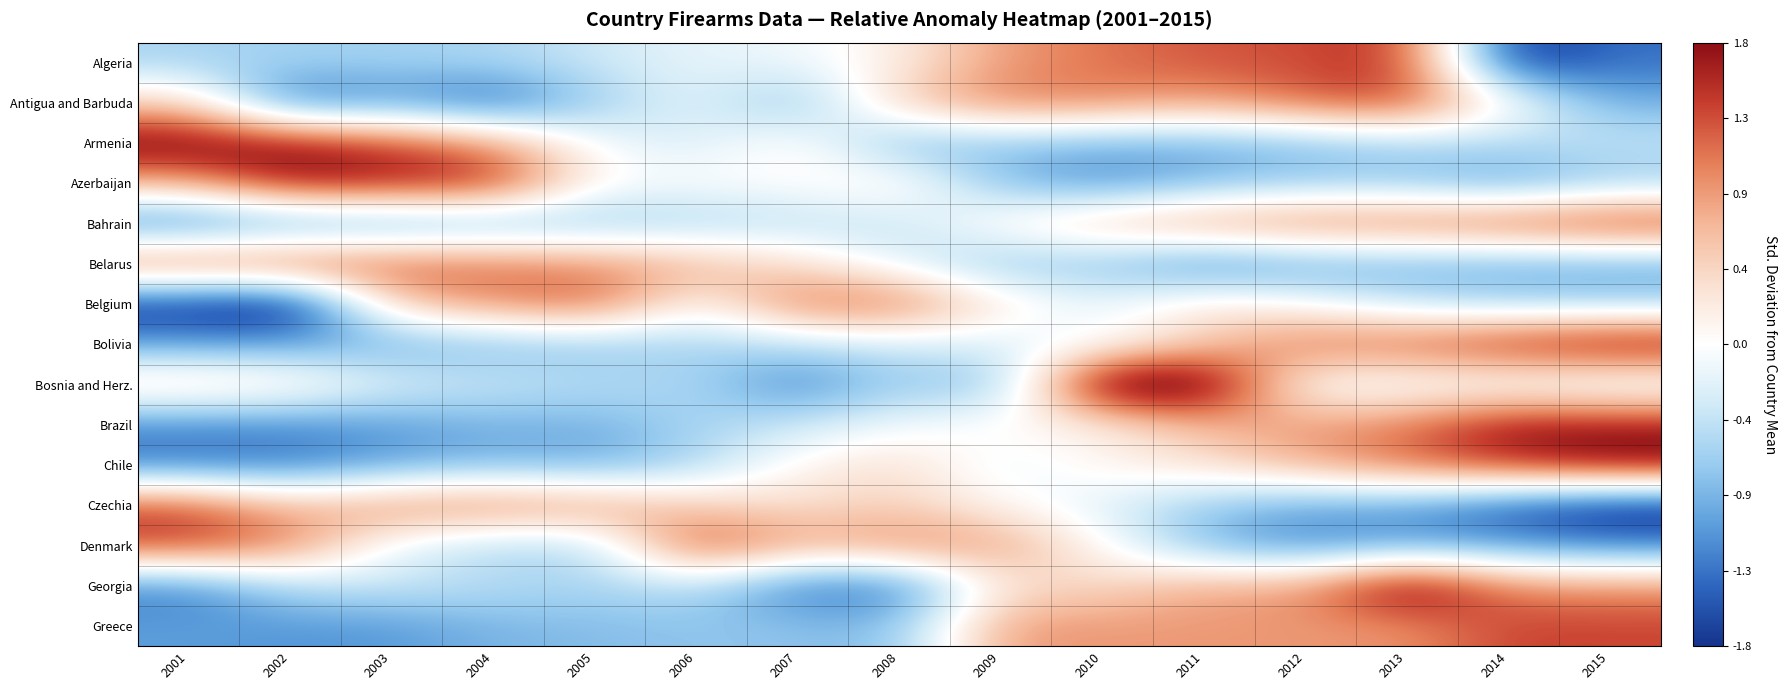

Reading left to right, transcribe all the data shown in this chart.

Algeria: 2001=-0.6	2002=-0.6	2003=-0.6	2004=-0.6	2005=-0.4	2006=-0.2	2007=-0.1	2008=0.2	2009=0.9	2010=1.1	2011=1.3	2012=1.3	2013=1.5	2014=-1.9	2015=-1.4
Antigua and Barbuda: 2001=0.5	2002=-1.5	2003=-1.1	2004=-1.5	2005=-0.7	2006=-0.2	2007=-0.9	2008=0.6	2009=1.1	2010=1.0	2011=0.8	2012=1.2	2013=1.4	2014=0.1	2015=-0.9
Armenia: 2001=2.0	2002=1.8	2003=1.4	2004=0.9	2005=-0.1	2006=-0.3	2007=0.2	2008=-0.9	2009=-0.8	2010=-0.9	2011=-0.9	2012=-0.8	2013=-0.6	2014=-0.5	2015=-0.4
Azerbaijan: 2001=0.8	2002=1.8	2003=1.7	2004=1.6	2005=0.0	2006=0.0	2007=0.0	2008=0.2	2009=-0.8	2010=-1.2	2011=-0.9	2012=-0.7	2013=-0.8	2014=-1.1	2015=-0.7
Bahrain: 2001=-1.4	2002=-1.2	2003=-1.1	2004=-0.9	2005=-0.8	2006=-0.6	2007=-0.5	2008=-0.4	2009=0.2	2010=0.6	2011=1.0	2012=1.1	2013=1.2	2014=1.3	2015=1.6
Belarus: 2001=1.3	2002=1.4	2003=1.3	2004=1.1	2005=1.0	2006=0.7	2007=0.4	2008=-0.2	2009=-0.8	2010=-0.8	2011=-1.3	2012=-1.0	2013=-1.0	2014=-1.0	2015=-1.0
Belgium: 2001=-1.9	2002=-2.1	2003=0.6	2004=1.0	2005=1.3	2006=-0.0	2007=1.2	2008=1.2	2009=0.3	2010=-0.2	2011=0.3	2012=-0.0	2013=-0.4	2014=-0.6	2015=-0.7
Bolivia: 2001=-1.0	2002=-1.1	2003=-1.0	2004=-0.8	2005=-0.8	2006=-0.6	2007=-0.5	2008=-0.4	2009=-0.3	2010=-0.1	2011=0.5	2012=1.2	2013=1.3	2014=1.7	2015=1.9
Bosnia and Herz.: 2001=0.5	2002=0.3	2003=-0.2	2004=-0.4	2005=-0.5	2006=-0.6	2007=-1.3	2008=-0.6	2009=-0.9	2010=2.4	2011=2.3	2012=-0.2	2013=-0.1	2014=-0.2	2015=-0.4
Brazil: 2001=-1.2	2002=-1.2	2003=-1.1	2004=-0.9	2005=-0.9	2006=-0.6	2007=-0.4	2008=-0.1	2009=0.1	2010=0.1	2011=0.7	2012=0.9	2013=1.1	2014=1.8	2015=1.7
Chile: 2001=-1.3	2002=-1.3	2003=-1.1	2004=-0.9	2005=-1.0	2006=-0.6	2007=0.1	2008=0.4	2009=-0.2	2010=0.1	2011=0.3	2012=0.8	2013=1.2	2014=1.5	2015=1.9
Czechia: 2001=1.4	2002=0.7	2003=1.0	2004=1.1	2005=1.0	2006=0.5	2007=0.3	2008=0.5	2009=0.1	2010=-0.3	2011=-0.7	2012=-1.0	2013=-1.1	2014=-1.6	2015=-1.9
Denmark: 2001=1.5	2002=1.1	2003=-0.2	2004=-0.6	2005=-0.6	2006=1.5	2007=0.8	2008=1.0	2009=0.9	2010=0.0	2011=-0.9	2012=-1.2	2013=-1.1	2014=-1.1	2015=-1.3
Georgia: 2001=-1.3	2002=-0.5	2003=-0.4	2004=-0.5	2005=-0.6	2006=-0.5	2007=-1.4	2008=-1.4	2009=0.3	2010=0.4	2011=0.8	2012=0.9	2013=2.2	2014=1.0	2015=1.0
Greece: 2001=-1.1	2002=-1.1	2003=-1.1	2004=-0.9	2005=-0.8	2006=-0.8	2007=-0.8	2008=-0.8	2009=0.9	2010=0.9	2011=0.9	2012=0.9	2013=0.9	2014=1.4	2015=1.4